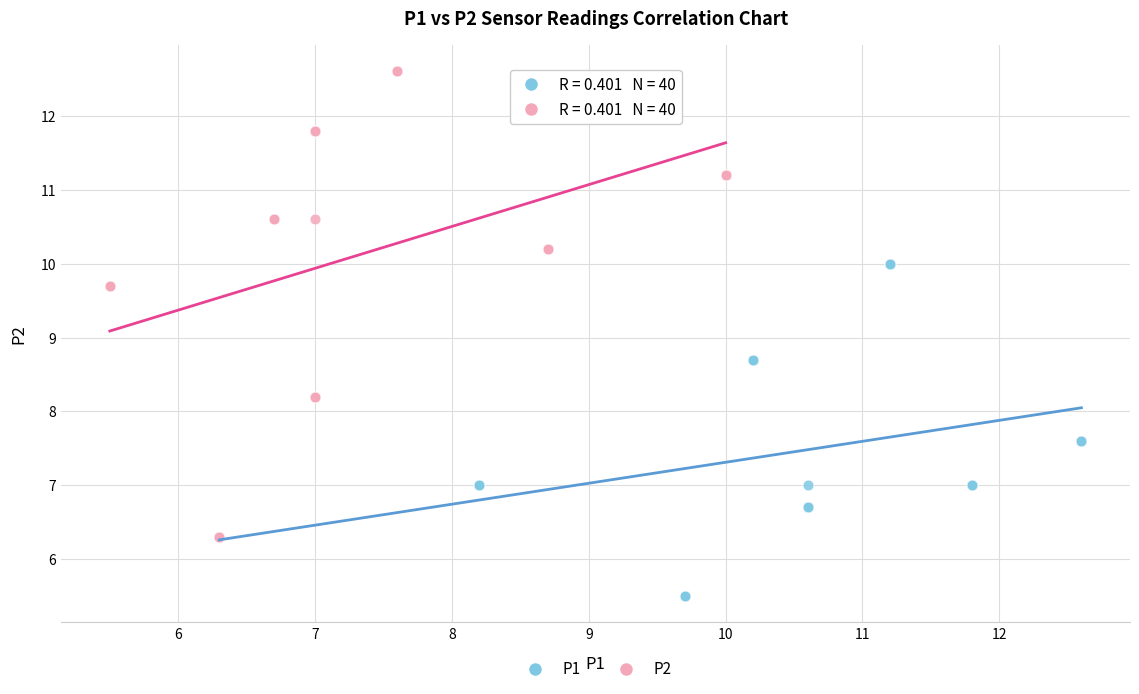

Which series contains the highest Y value?

P2